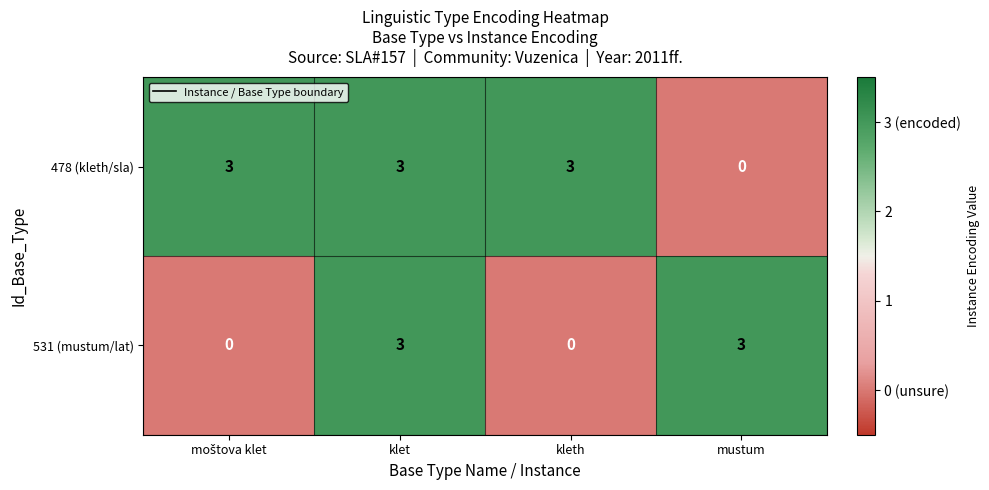

What is the difference between the highest and lowest values at kleth?

3